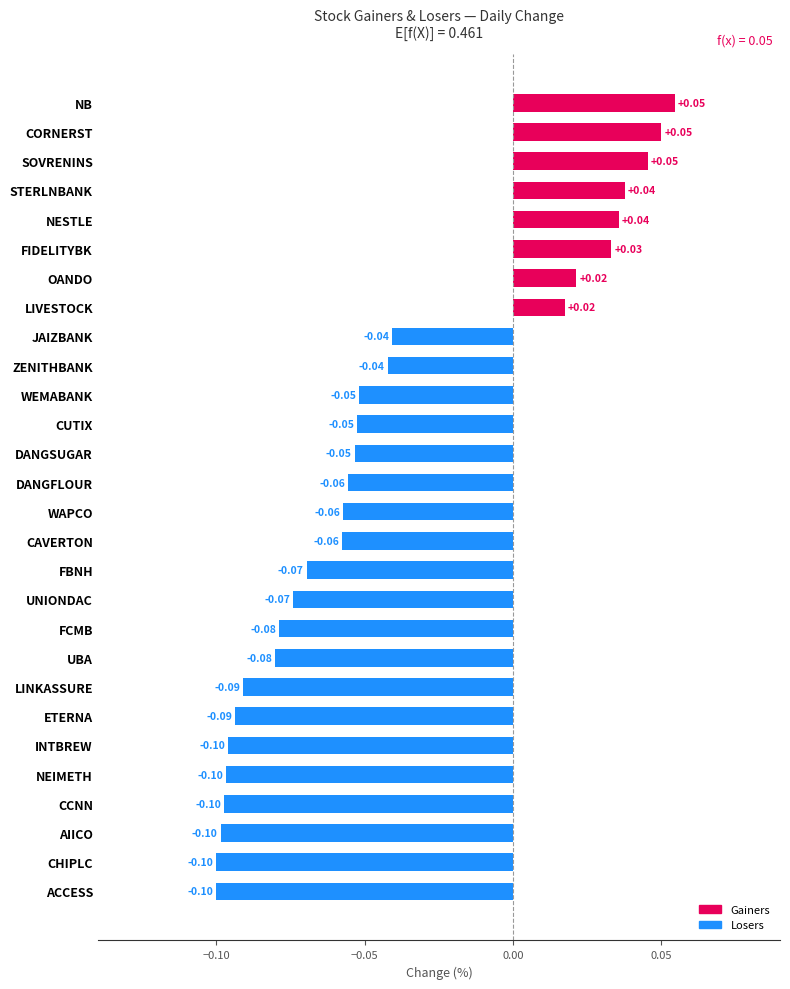

What is the difference between the maximum and minimum values?

0.2